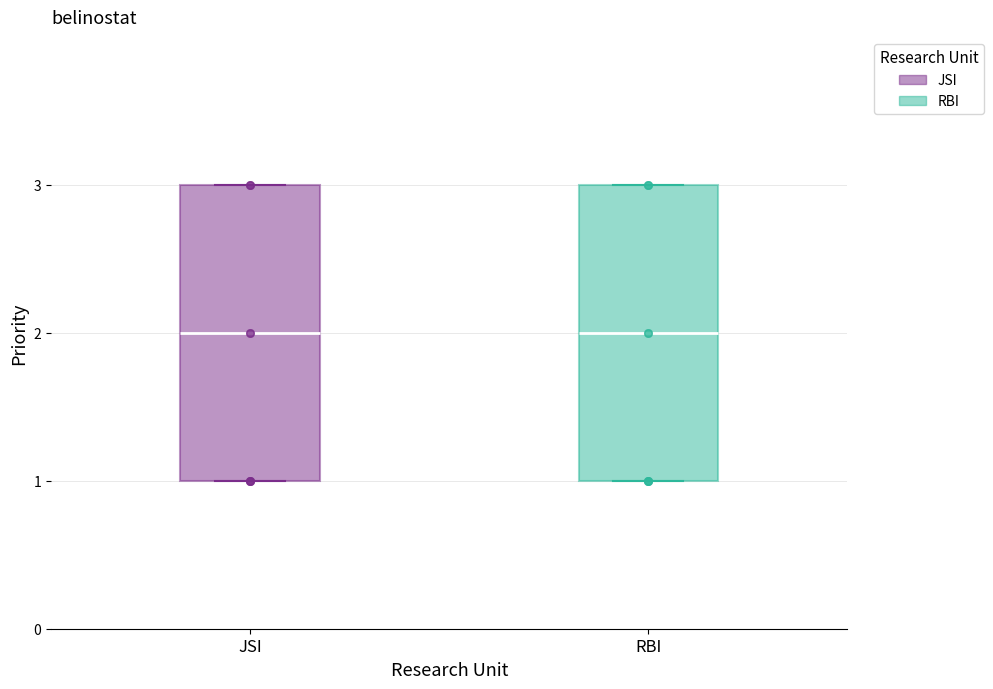

Reading left to right, transcribe this box plot: for each box, give where its median line is, the range the box spans, and where its two whiskers end, as read against the y-axis. The values are not printed on the chart, so give them approximately, as read against the axis.

JSI: median 2, box 1 to 3, whiskers 1 to 3
RBI: median 2, box 1 to 3, whiskers 1 to 3